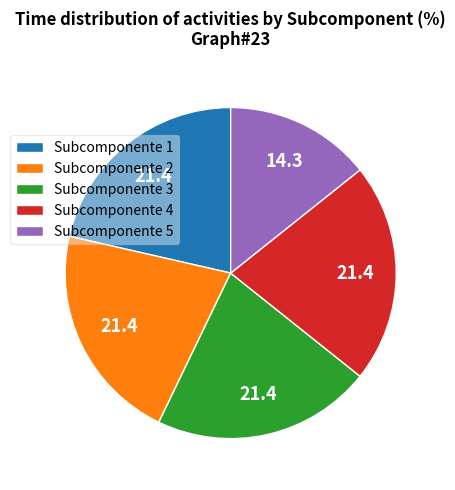

How many slices are in this pie chart?

5